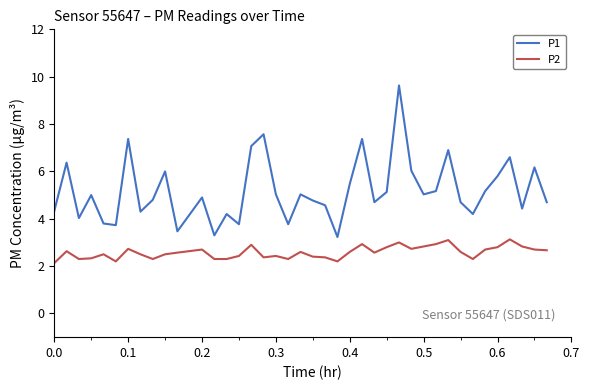

Does the chart have visible grid lines?

No